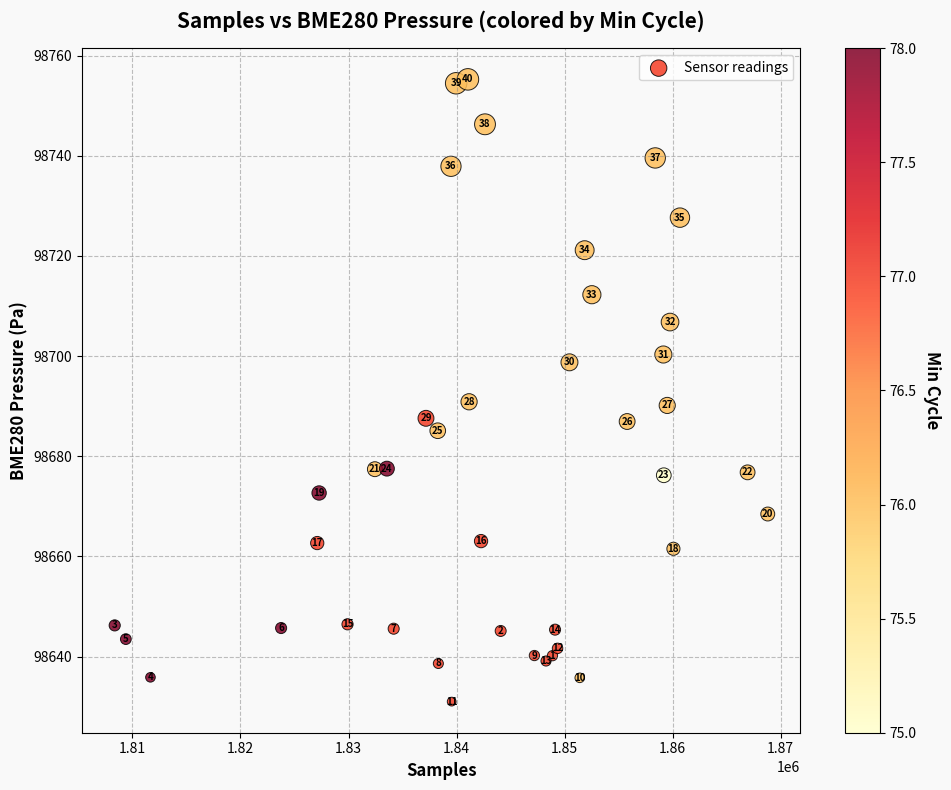

What Y value in the scatter plot is closest to 98693?

98690.9